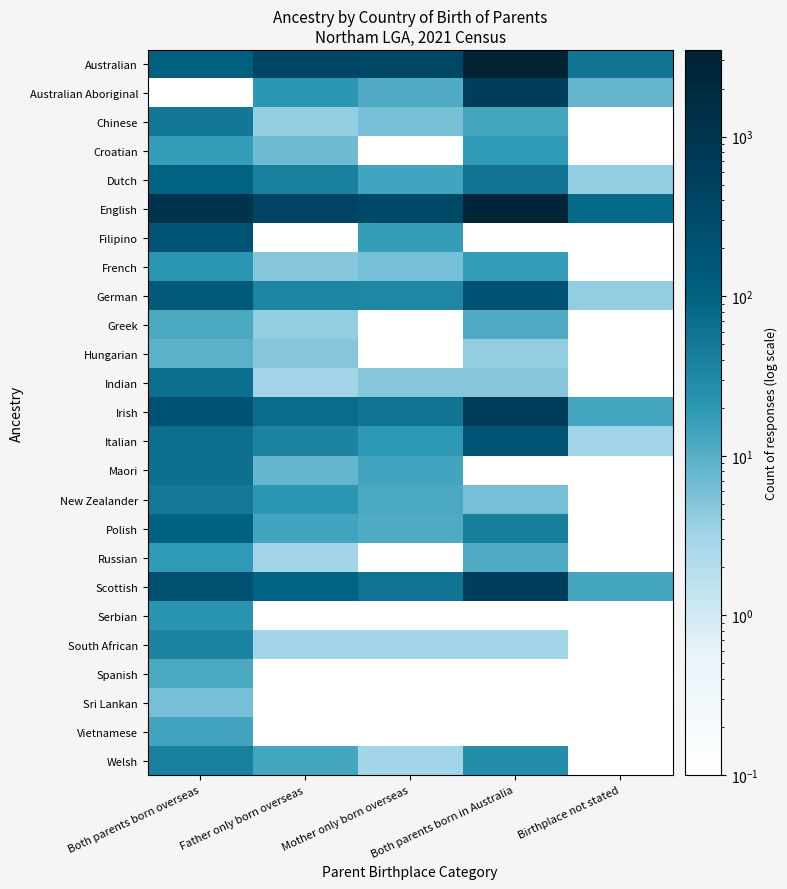

What is the maximum value shown in the chart?

3493.0